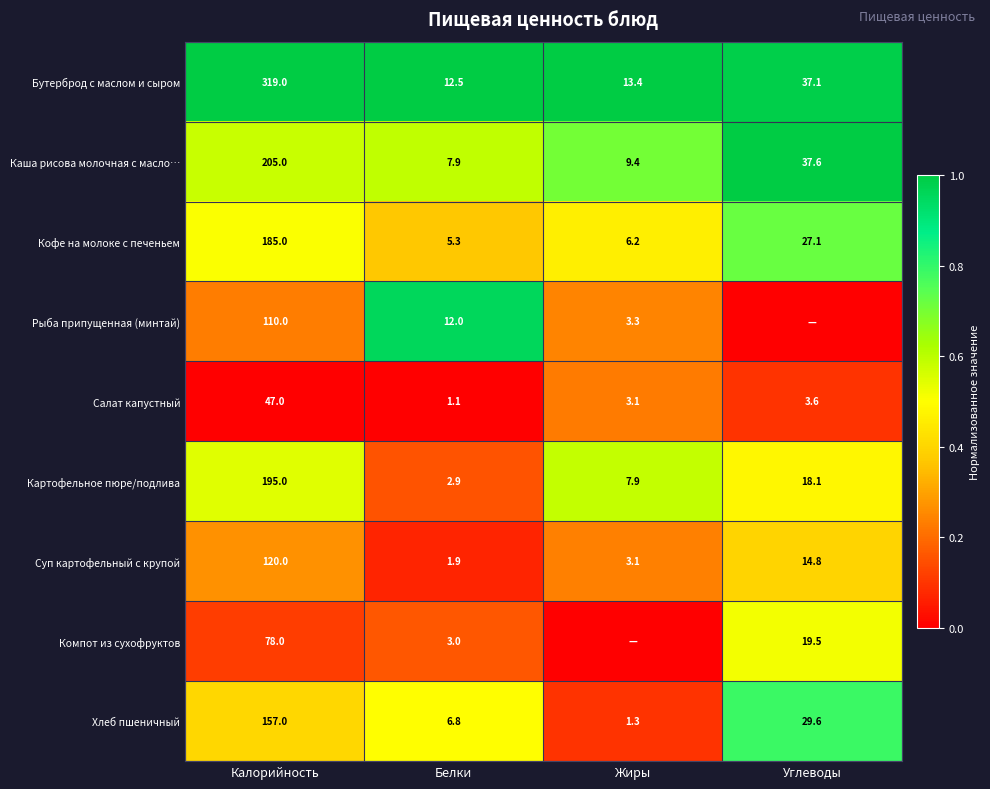

What is the sum of the Суп картофельный с крупой values at Углеводы and Жиры?

17.9